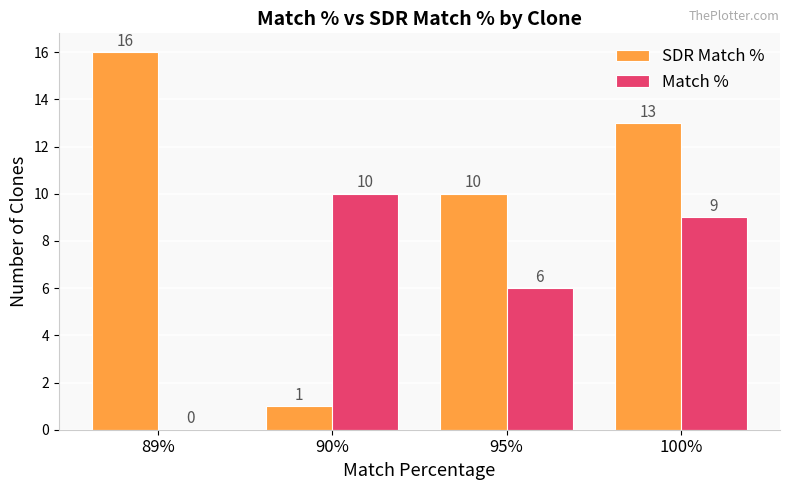

Which series has the largest range (max minus min)?

SDR Match %